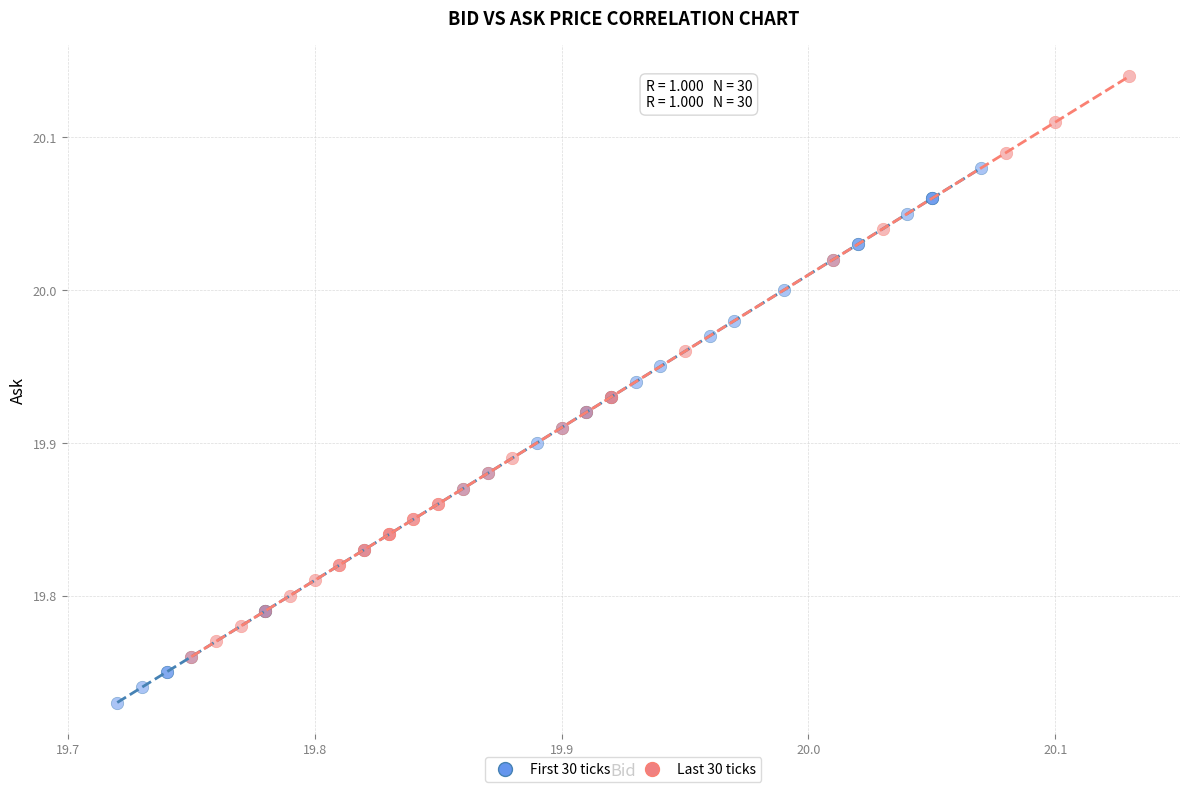

Which series has the widest spread of Y values?

Last 30 ticks